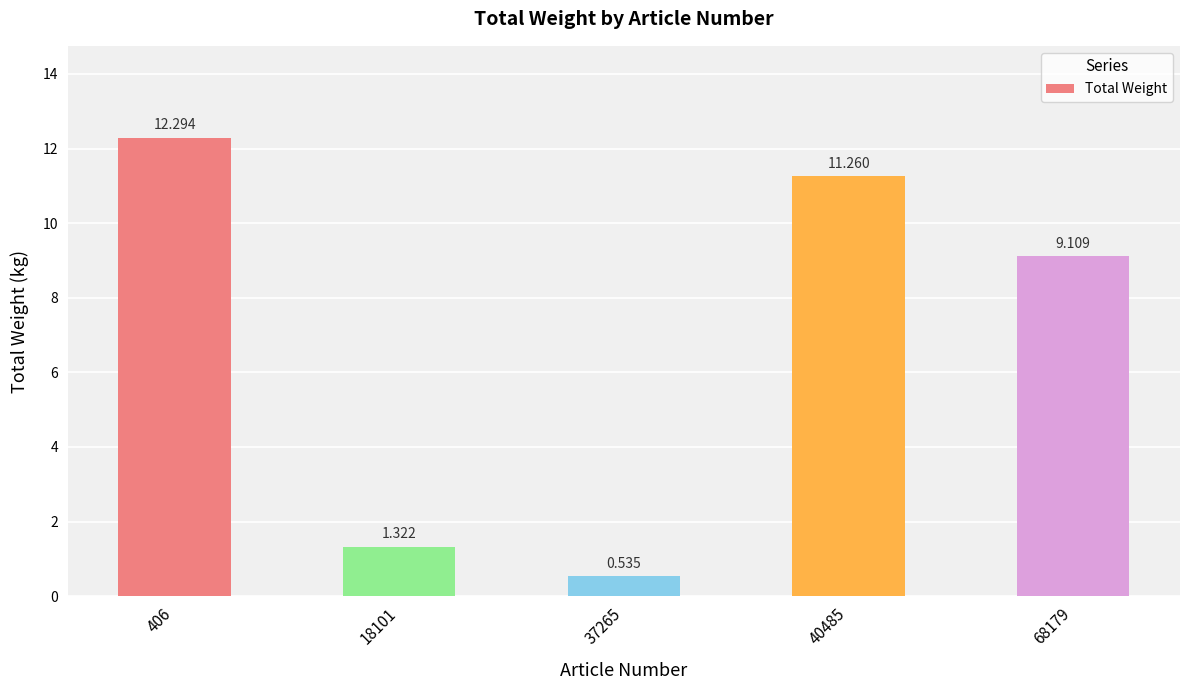

List the labels in order of value, smallest first.

37265, 18101, 68179, 40485, 406